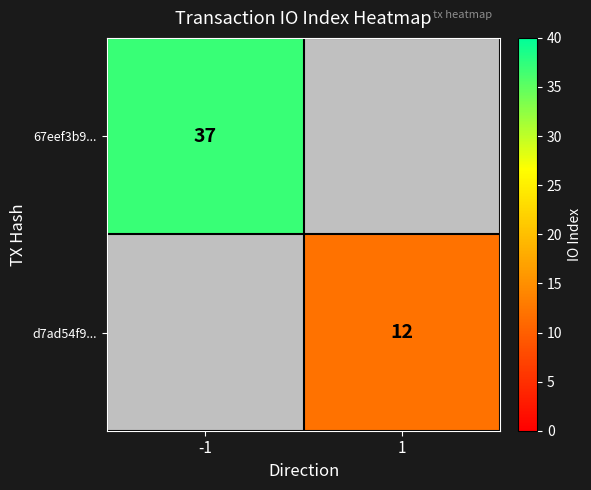

True or false: 67eef3b9... has a value of 8 at -1.

False